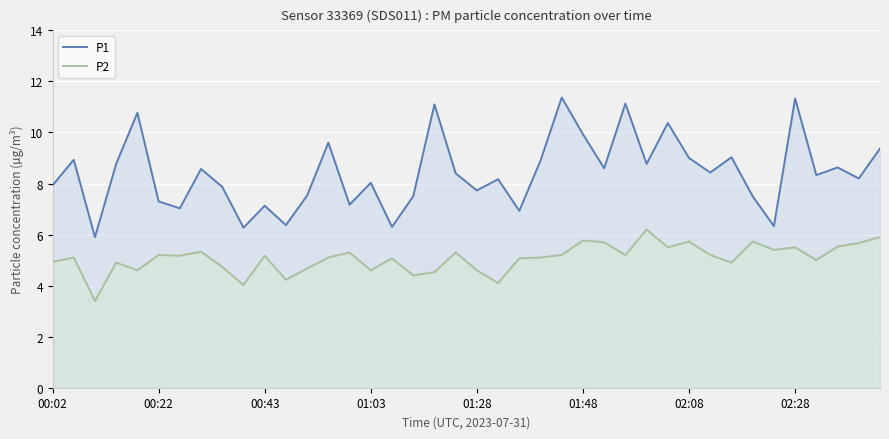

Rank the series at 01:03 from highest to lowest value.

P1, P2